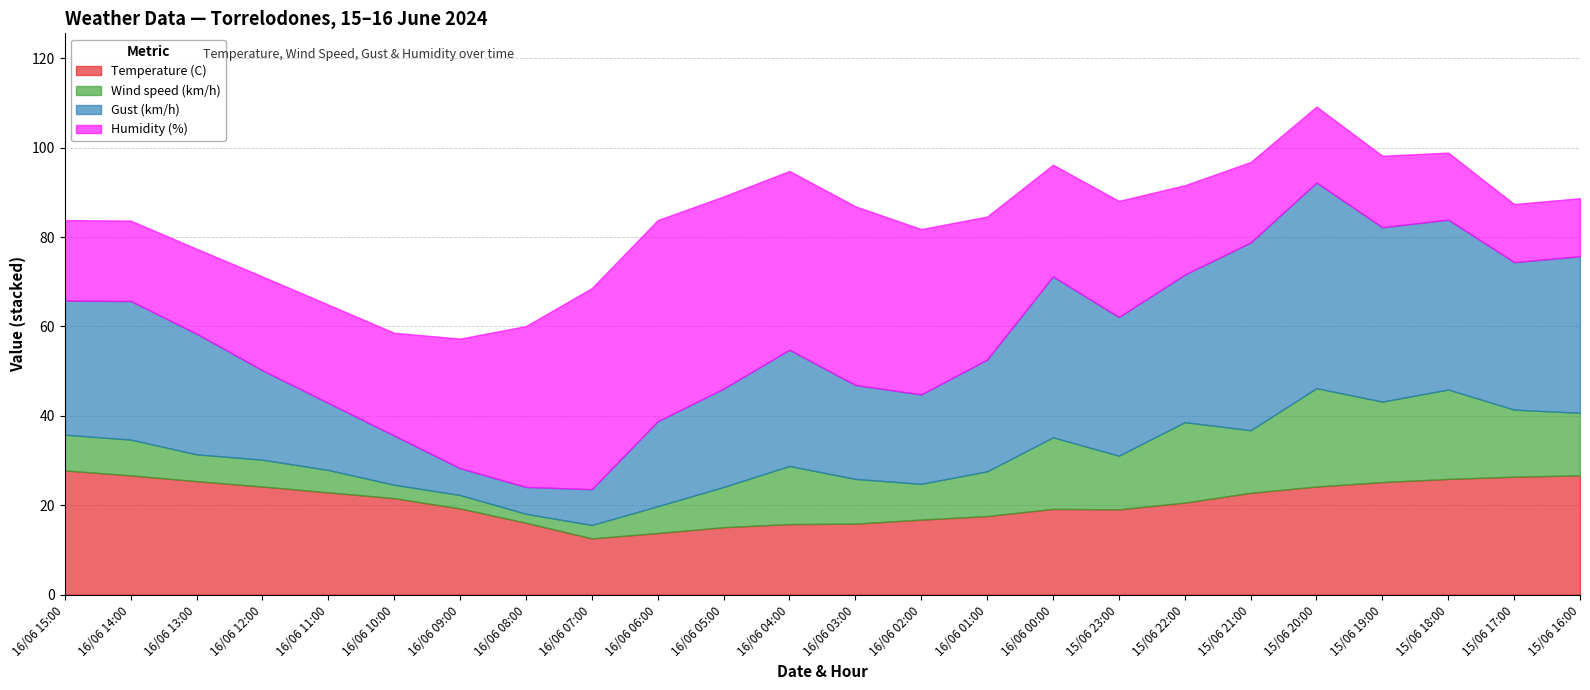

True or false: Gust (km/h) and Wind speed (km/h) cross at least once.

False